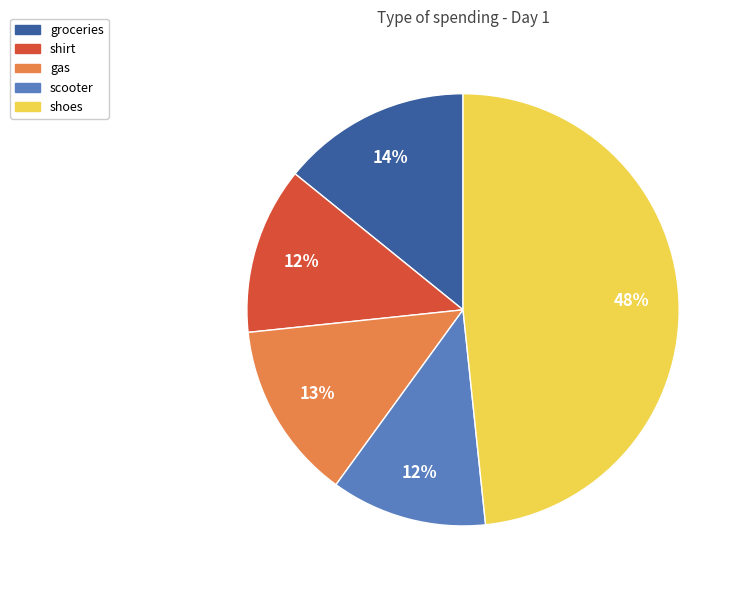

Which slice is the largest?

shoes